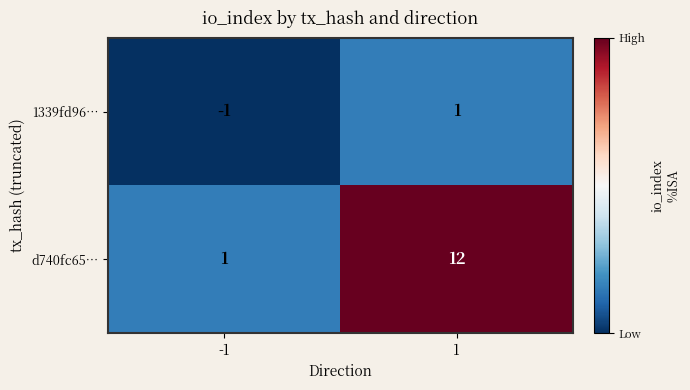

What is the sum of the d740fc65… values at 1 and -1?

13